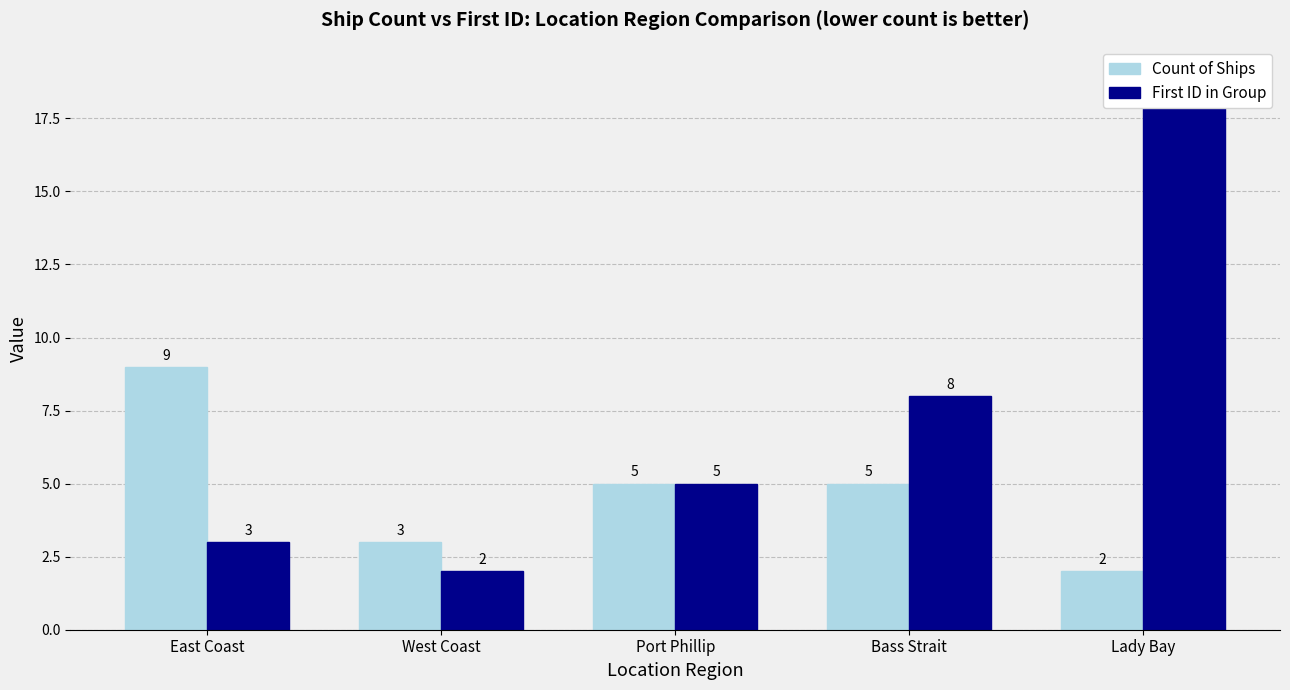

Is it true that Count of Ships equals 5 at West Coast?

False